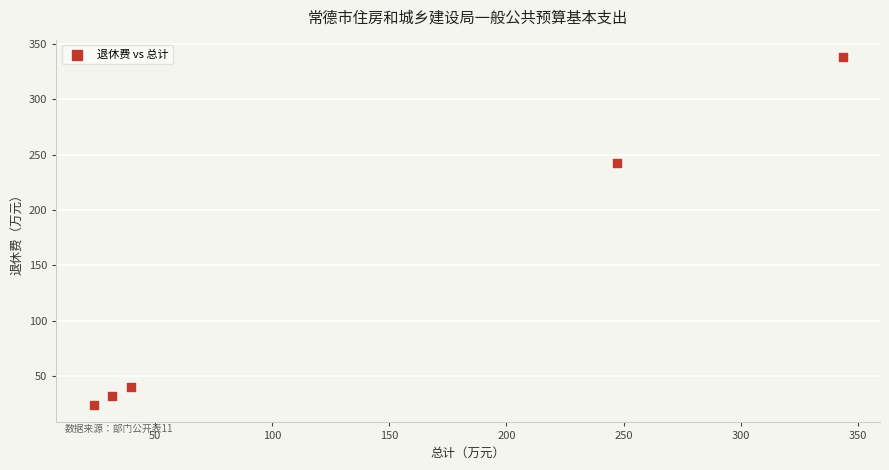

What Y value in the scatter plot is closest to 181?

242